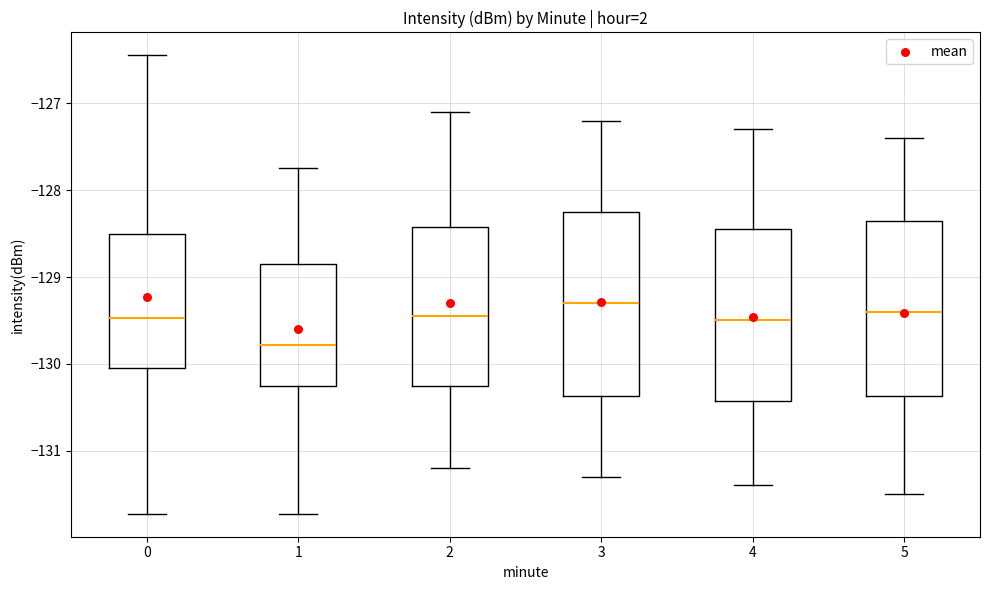

Reading left to right, read every box against the y-axis: the position of its median line, the range the box covers, and the ends of its whiskers. The values are not printed on the chart, so give them approximately, as read against the axis.

0: median -129.5, box -130.0 to -128.5, whiskers -131.7 to -126.4
1: median -129.8, box -130.3 to -128.9, whiskers -131.7 to -127.7
2: median -129.4, box -130.2 to -128.4, whiskers -131.2 to -127.1
3: median -129.3, box -130.4 to -128.2, whiskers -131.3 to -127.2
4: median -129.5, box -130.4 to -128.4, whiskers -131.4 to -127.3
5: median -129.4, box -130.4 to -128.3, whiskers -131.5 to -127.4